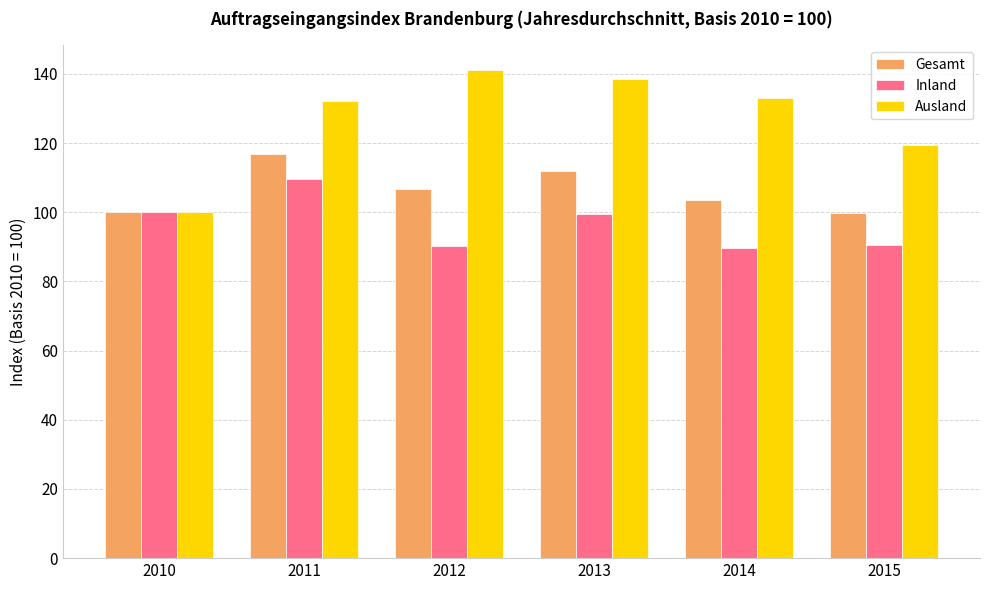

At 2012, list the series in order from smallest to largest.

Inland, Gesamt, Ausland